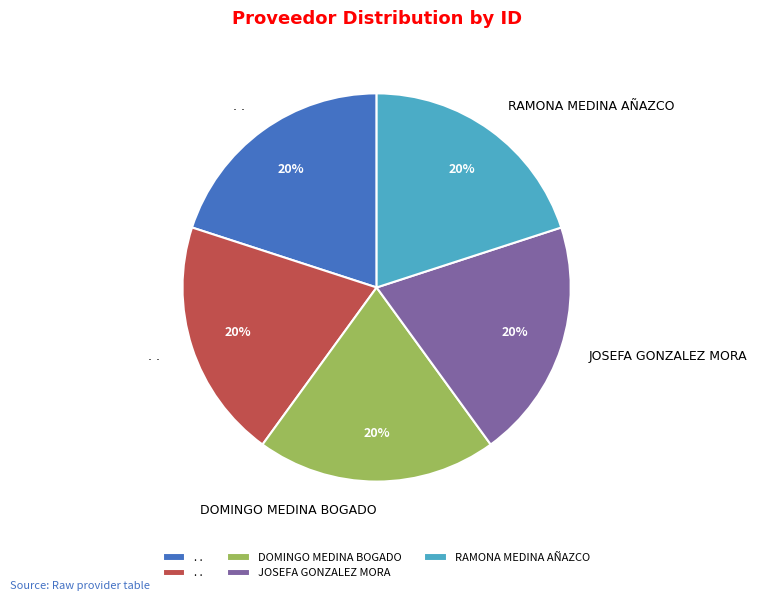

To the nearest percent, what is the average slice percentage?

20%